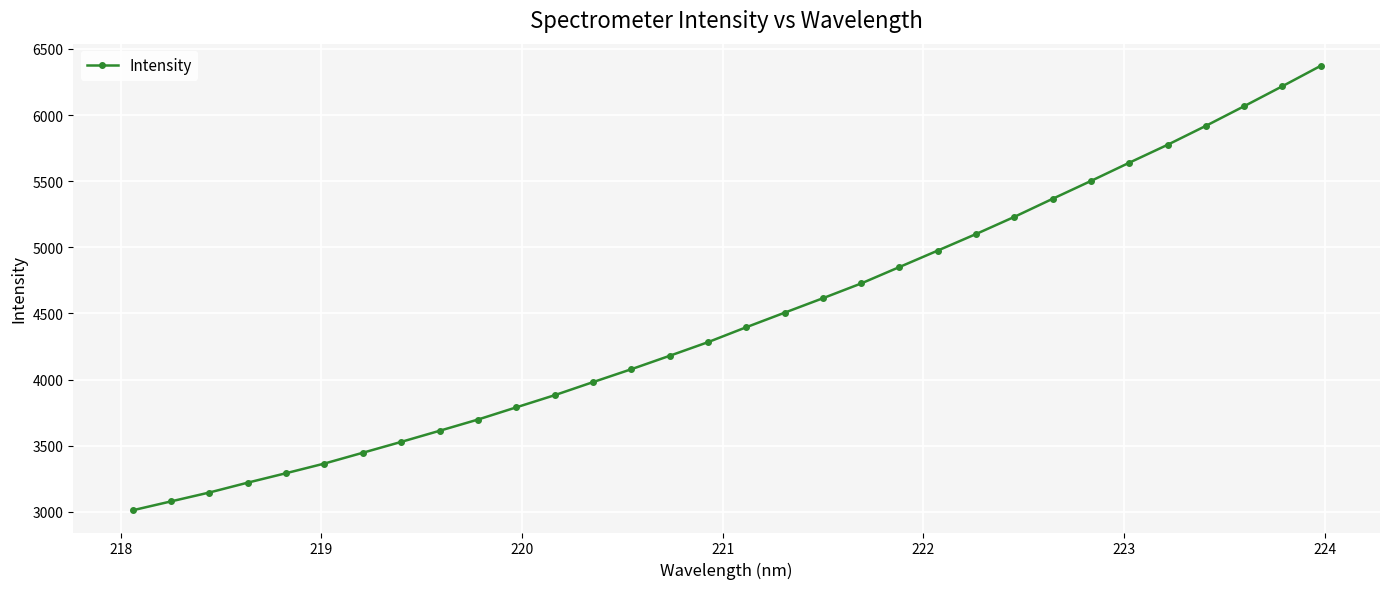

What is the difference between the second highest and second lowest values?

3138.1